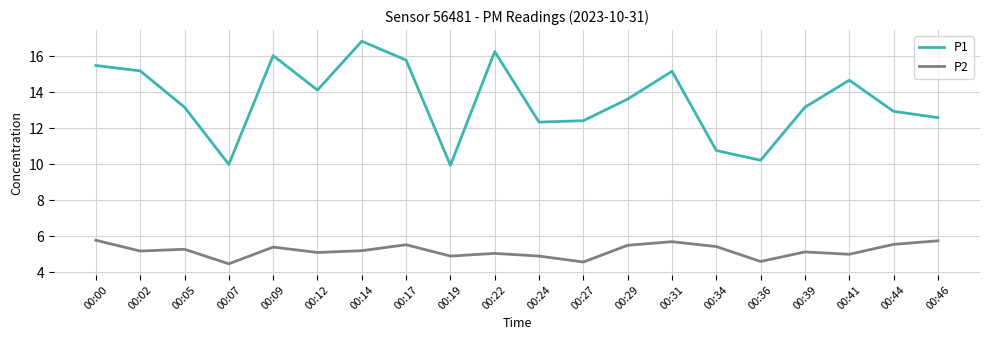

What is the difference between the P1 values at 00:34 and 00:00?

4.7